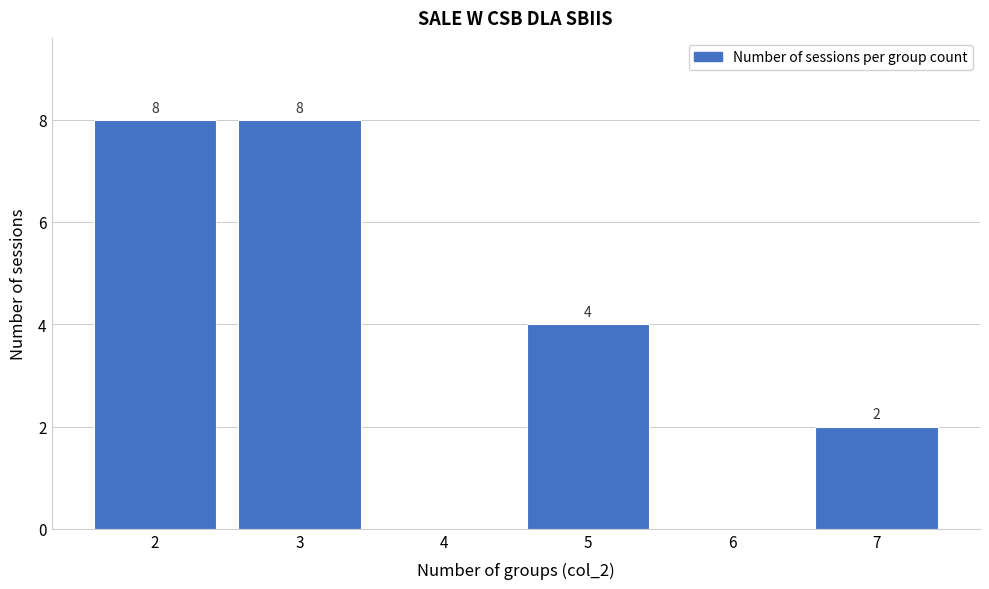

Reading right to left, what are all the values shown in this chart?

7=2	6=0	5=4	4=0	3=8	2=8